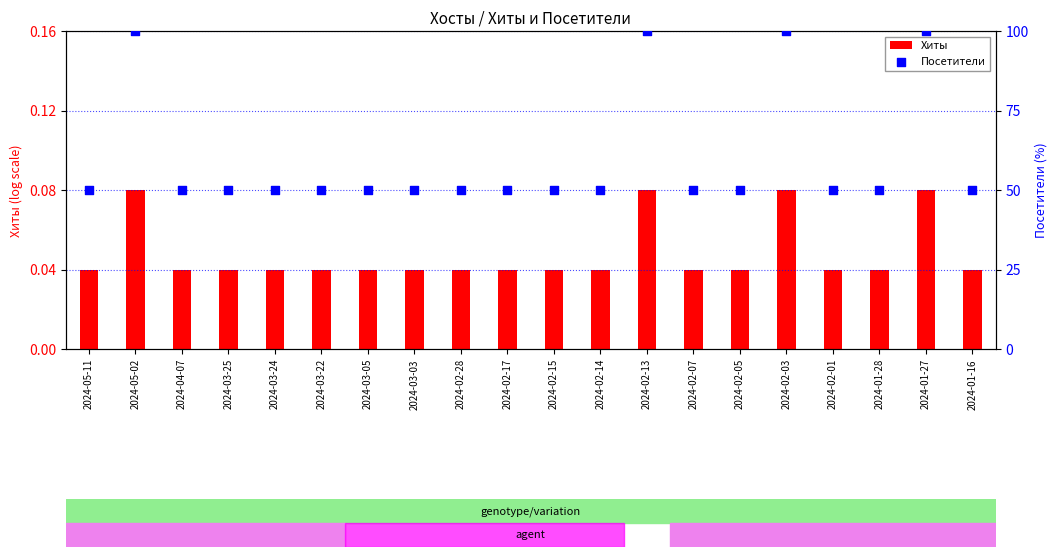

Which series has the widest spread of Y values?

Посетители